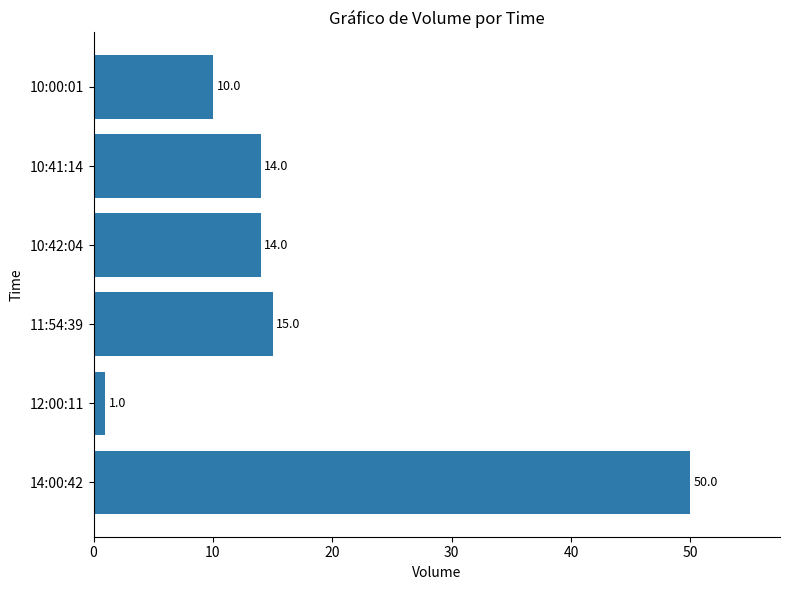

Approximately how many times larger is the value at 14:00:42 compared to 10:42:04?

3.6